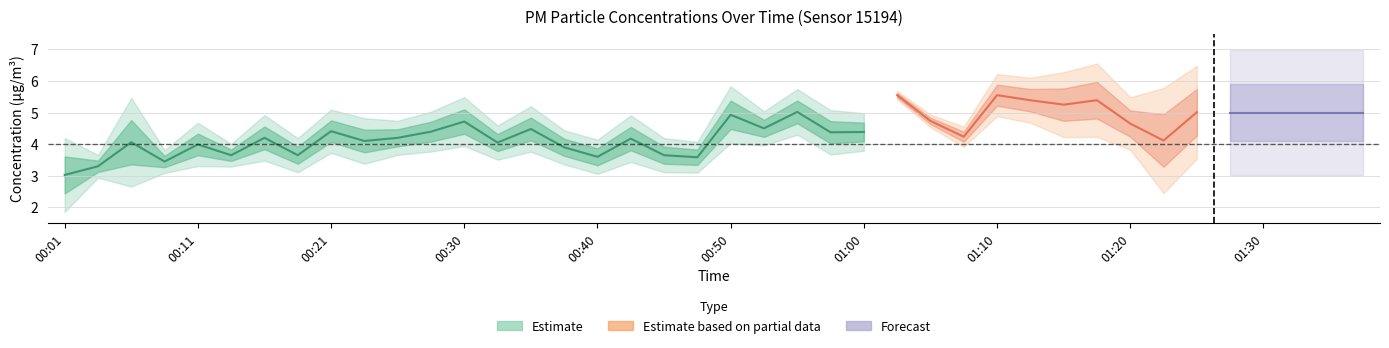

What is the difference between the maximum and minimum values in the P2 series?

2.6